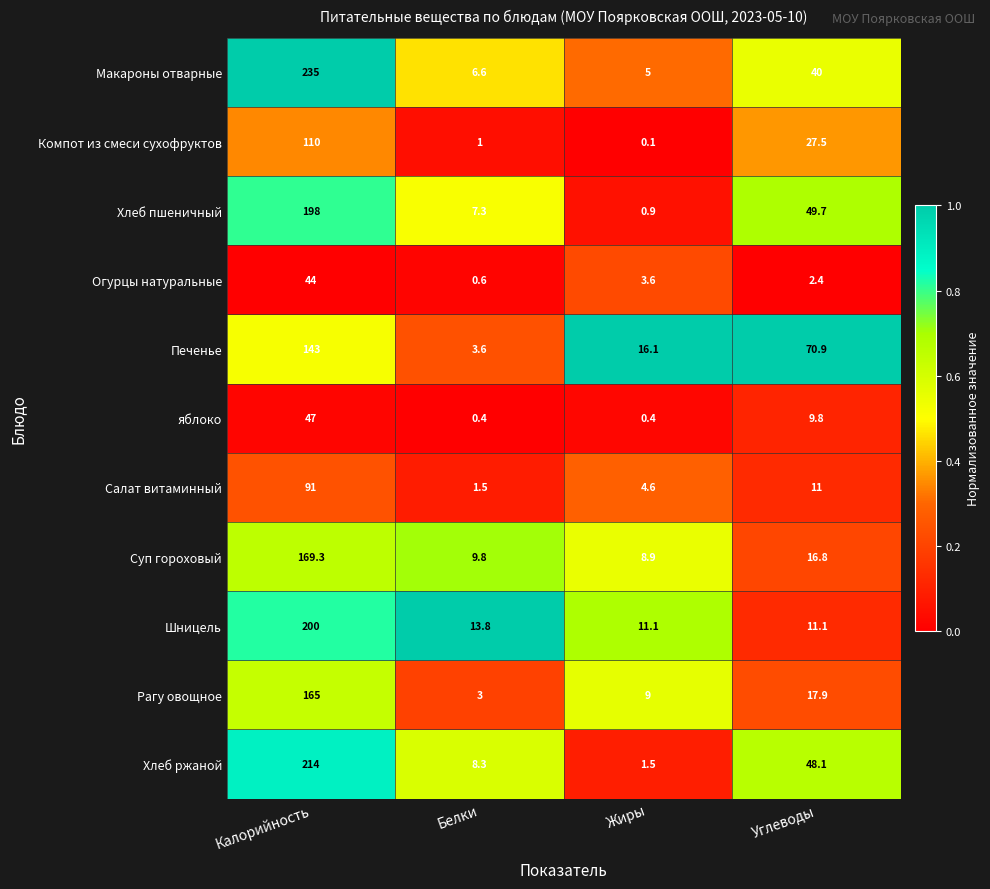

The Шницель series shows 13.8 at Белки. True or false?

True